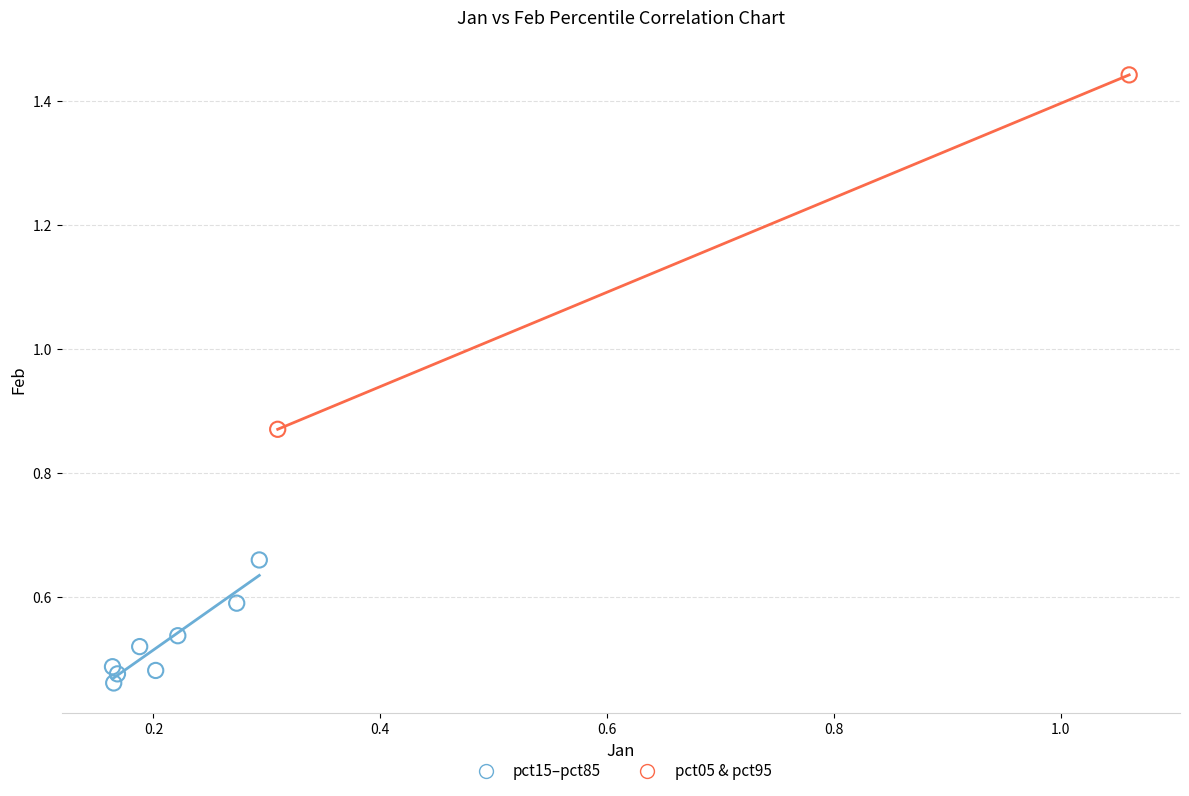

Which series reaches the minimum Y coordinate?

pct15–pct85